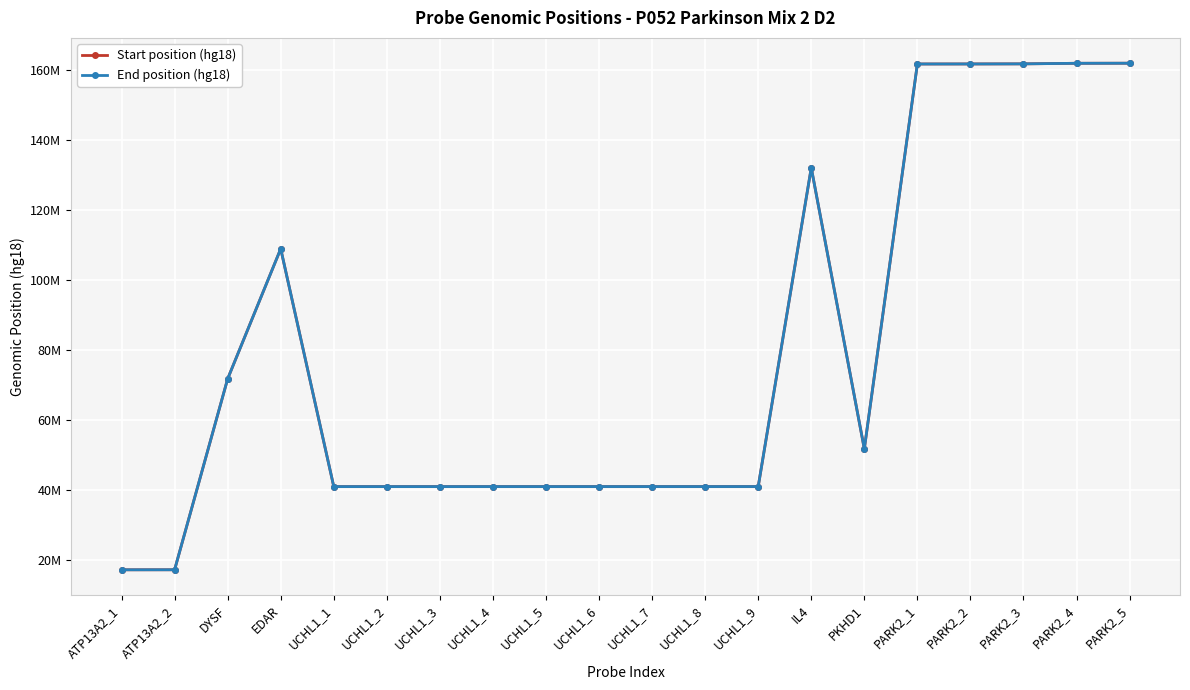

What is the label of the 10th point from the left?

UCHL1_6